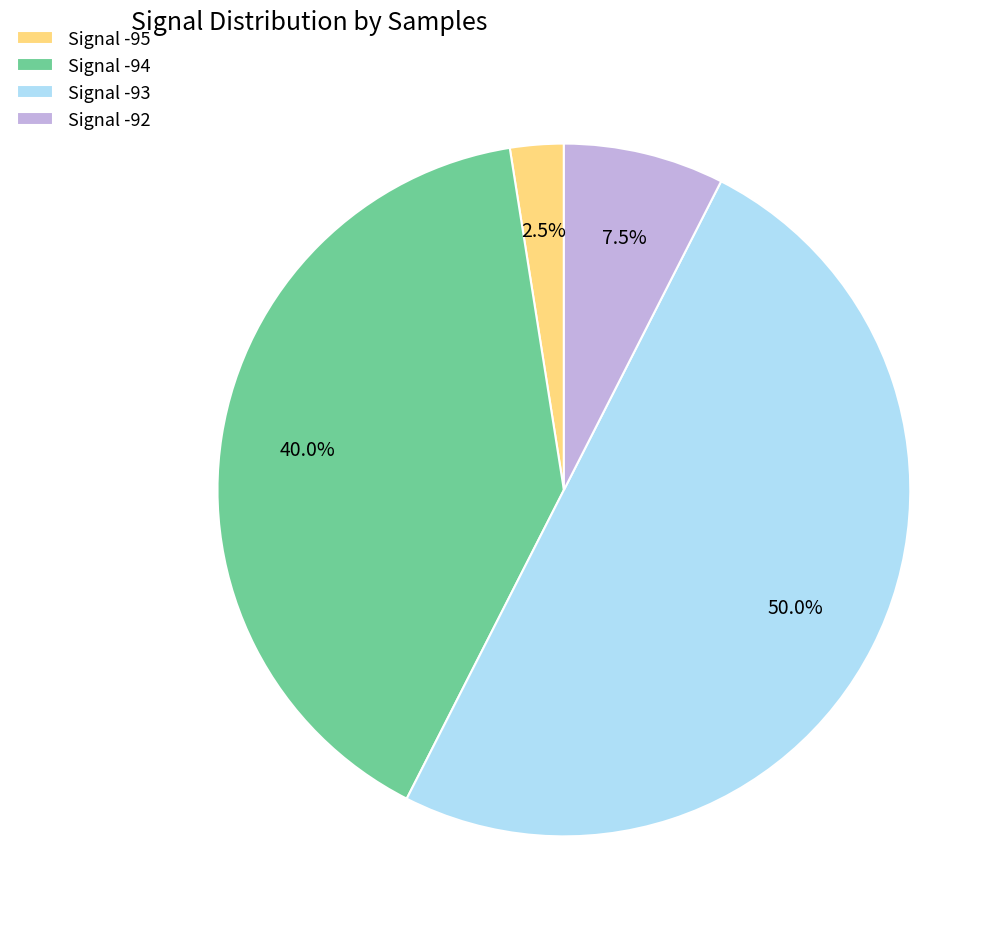

What is the largest slice in the pie chart?

Signal -93